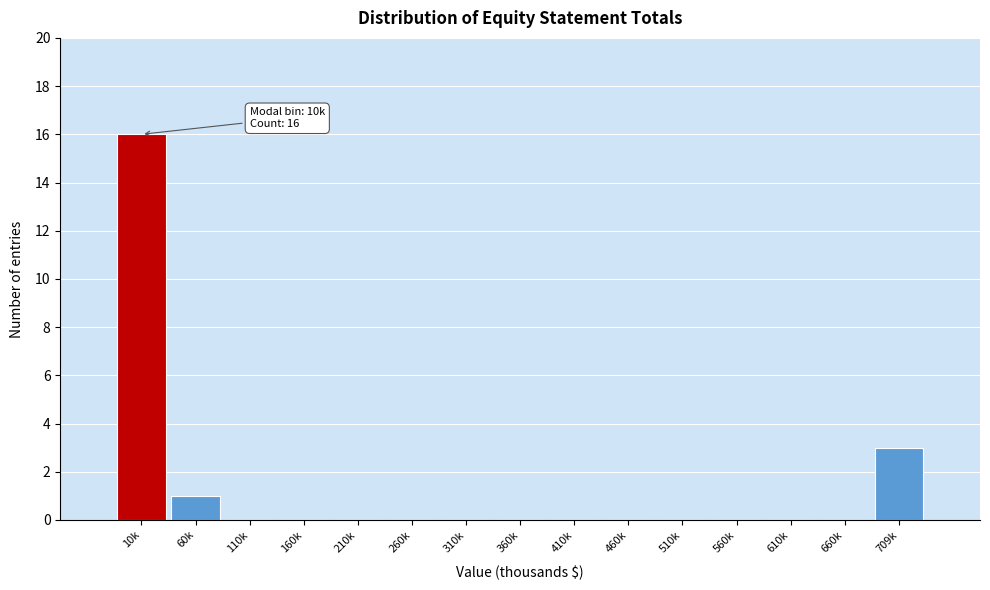

Reading right to left, transcribe all the data shown in this chart.

709k=3	660k=0	610k=0	560k=0	510k=0	460k=0	410k=0	360k=0	310k=0	260k=0	210k=0	160k=0	110k=0	60k=1	10k=16